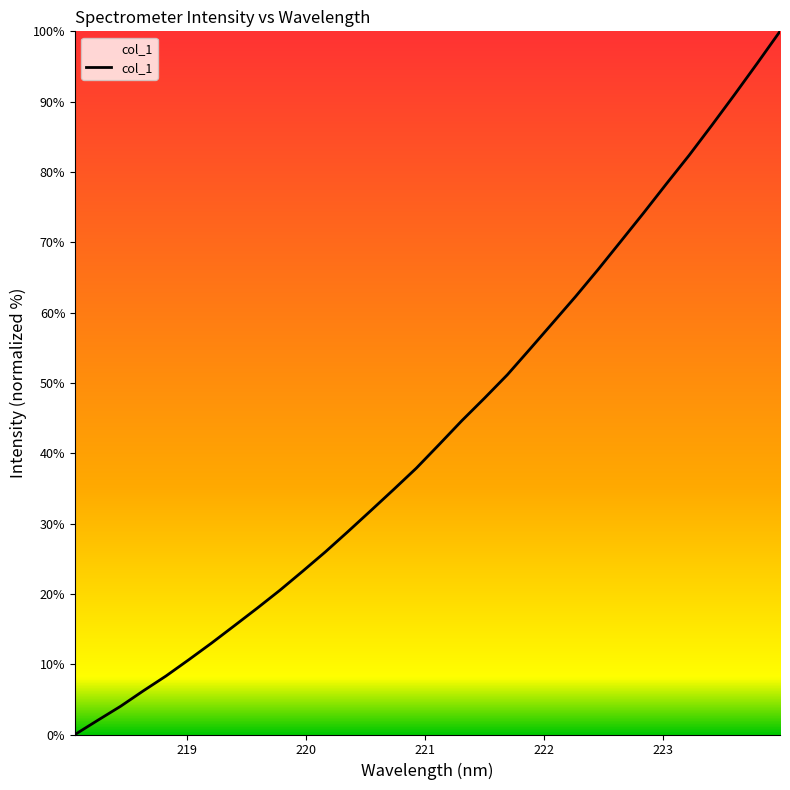

What is the maximum value shown in the chart?

100.0